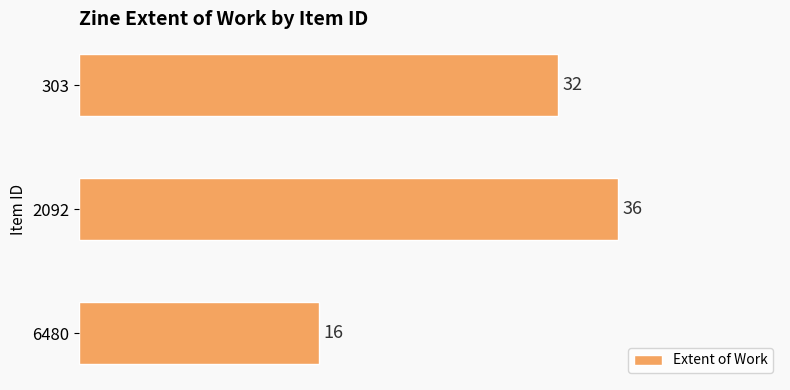

List the labels in order of value, smallest first.

6480, 303, 2092